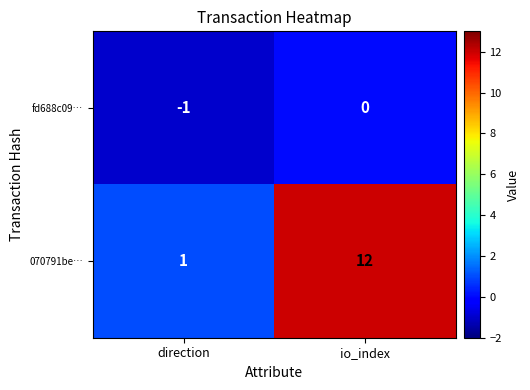

Reading left to right, list all the values displayed in this chart.

fd688c09…: -1	0
070791be…: 1	12